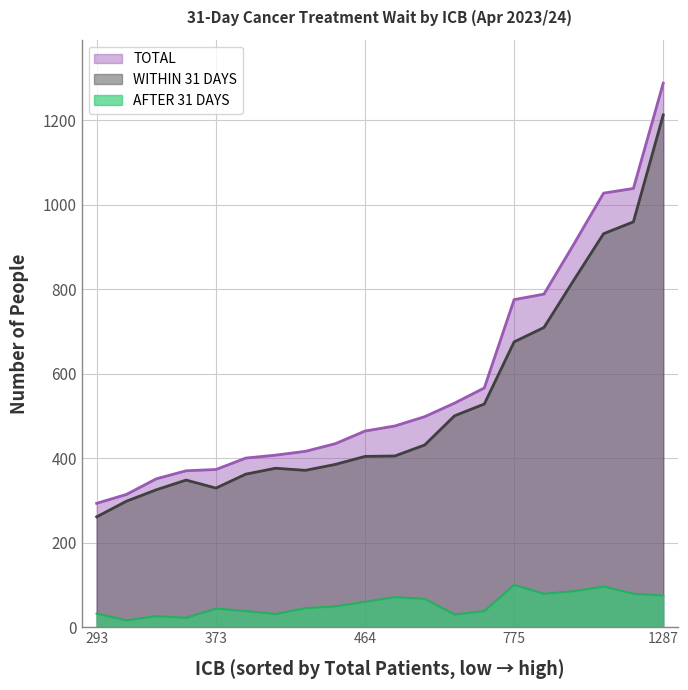

The value of AFTER 31 DAYS at NHS BATH AND NORTH EAST SOMERSET is 67. True or false?

False